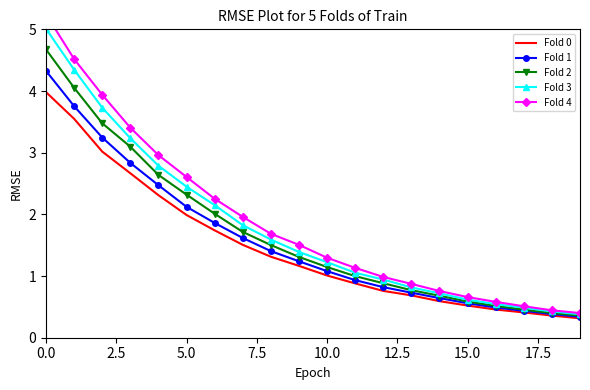

What is the total value across all series at 15?

2.9